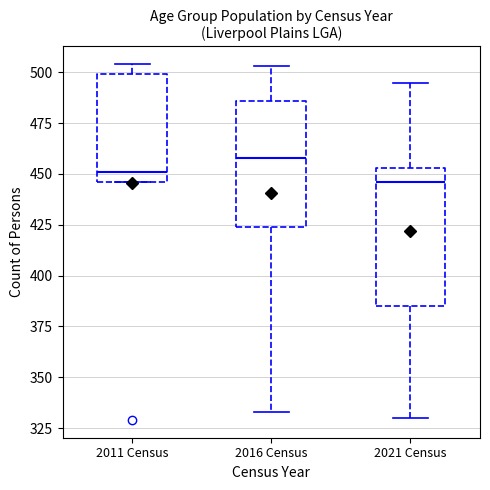

Reading left to right, read every box against the y-axis: the position of its median line, the range the box covers, and the ends of its whiskers. The values are not printed on the chart, so give them approximately, as read against the axis.

2011 Census: median 450, box 445 to 500, whiskers 445 to 505
2016 Census: median 460, box 425 to 485, whiskers 335 to 505
2021 Census: median 445, box 385 to 455, whiskers 330 to 495